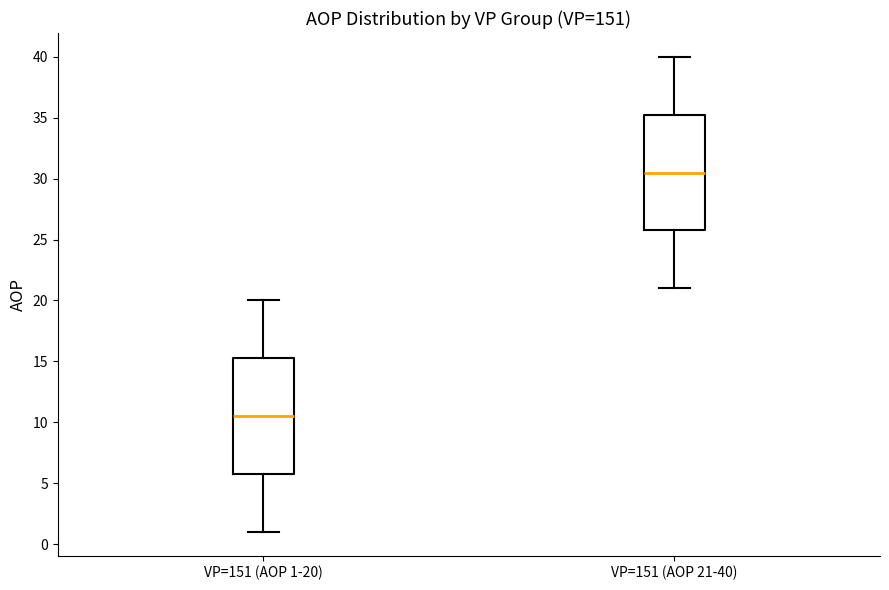

Reading left to right, transcribe this box plot: for each box, give where its median line is, the range the box spans, and where its two whiskers end, as read against the y-axis. The values are not printed on the chart, so give them approximately, as read against the axis.

VP=151 (AOP 1-20): median 10.5, box 6.0 to 15.5, whiskers 1.0 to 20.0
VP=151 (AOP 21-40): median 30.5, box 26.0 to 35.5, whiskers 21.0 to 40.0